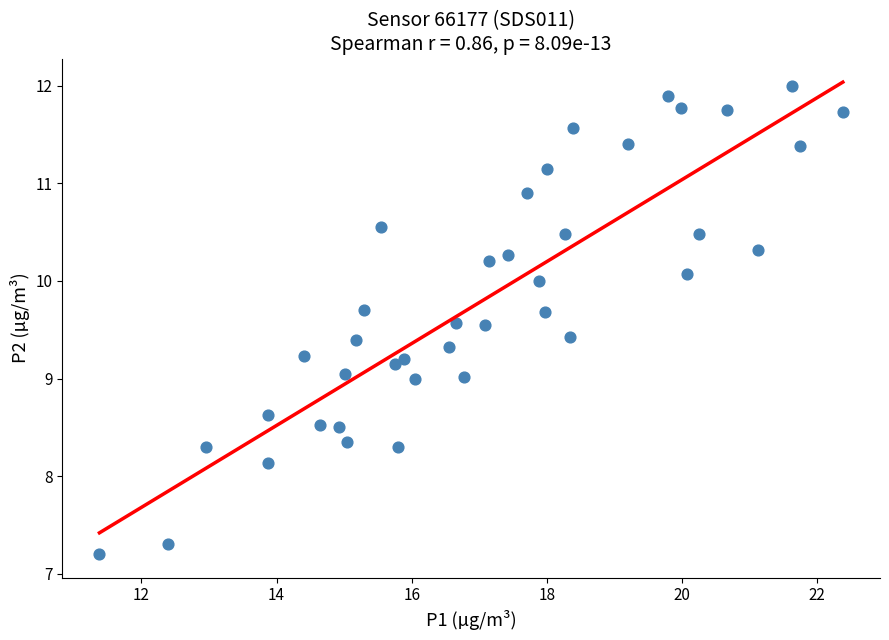

What is the range of X values (max minus min)?

11.0